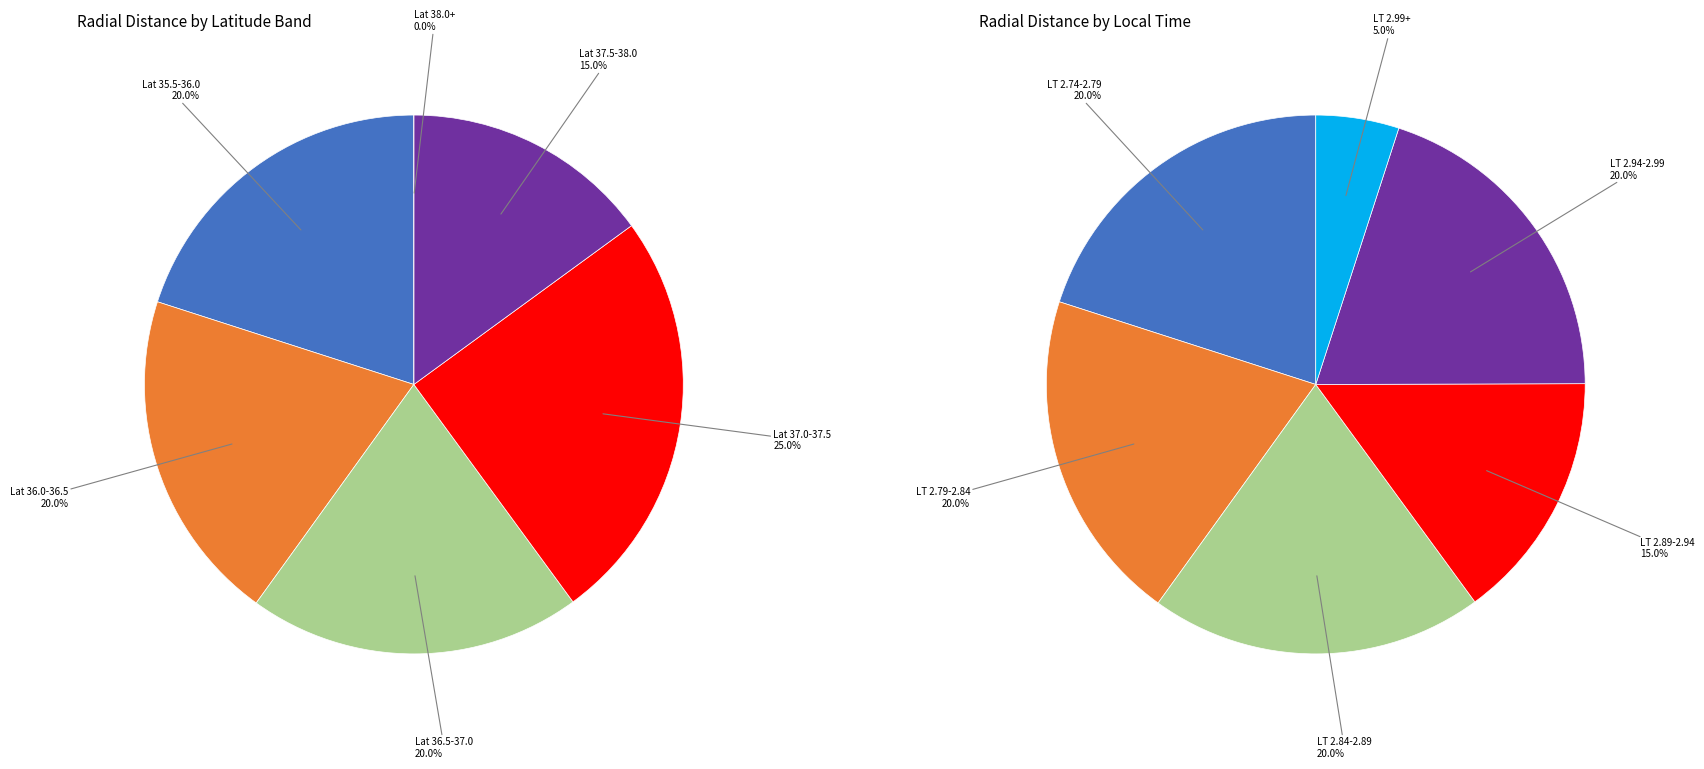

Is it true that 2014-020T10:30 is 18% of the pie?

False